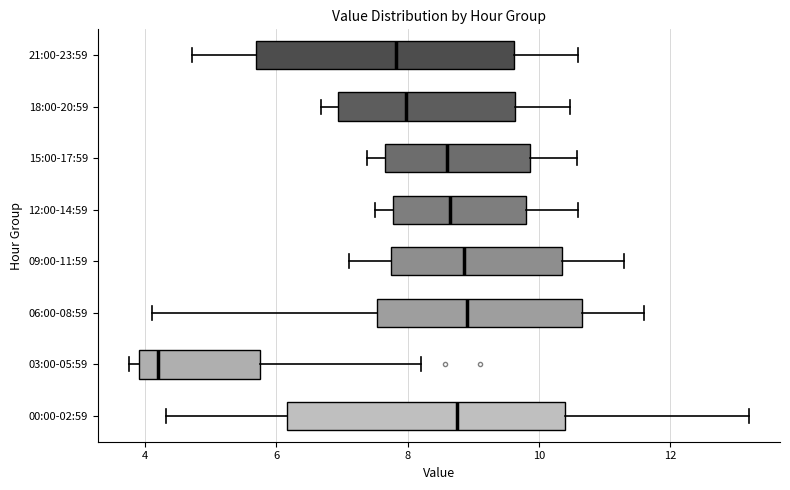

Which box is the widest, from its left edge to its right edge?

00:00-02:59